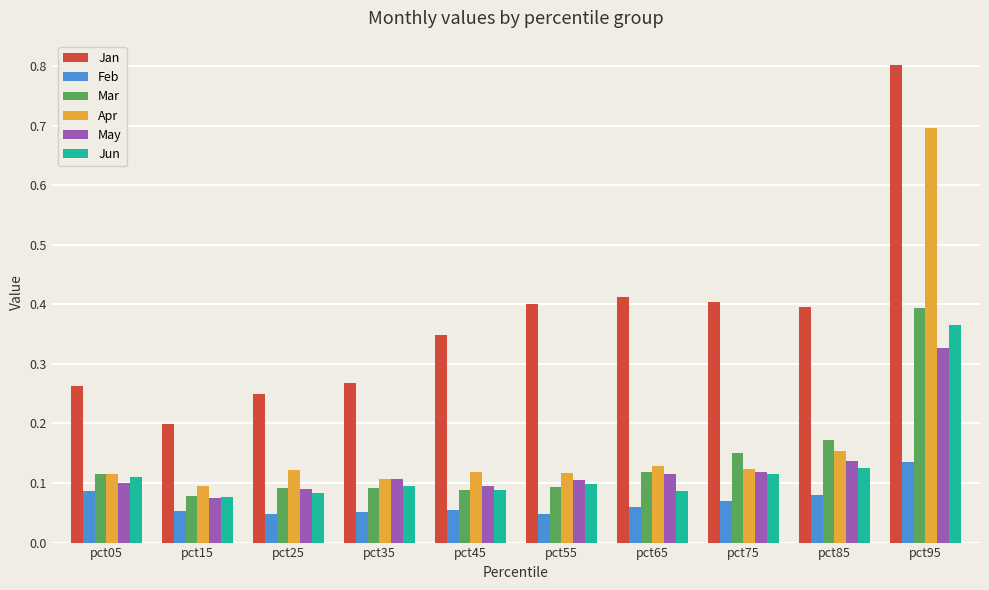

Where is Mar nearest to the value 0?

pct15